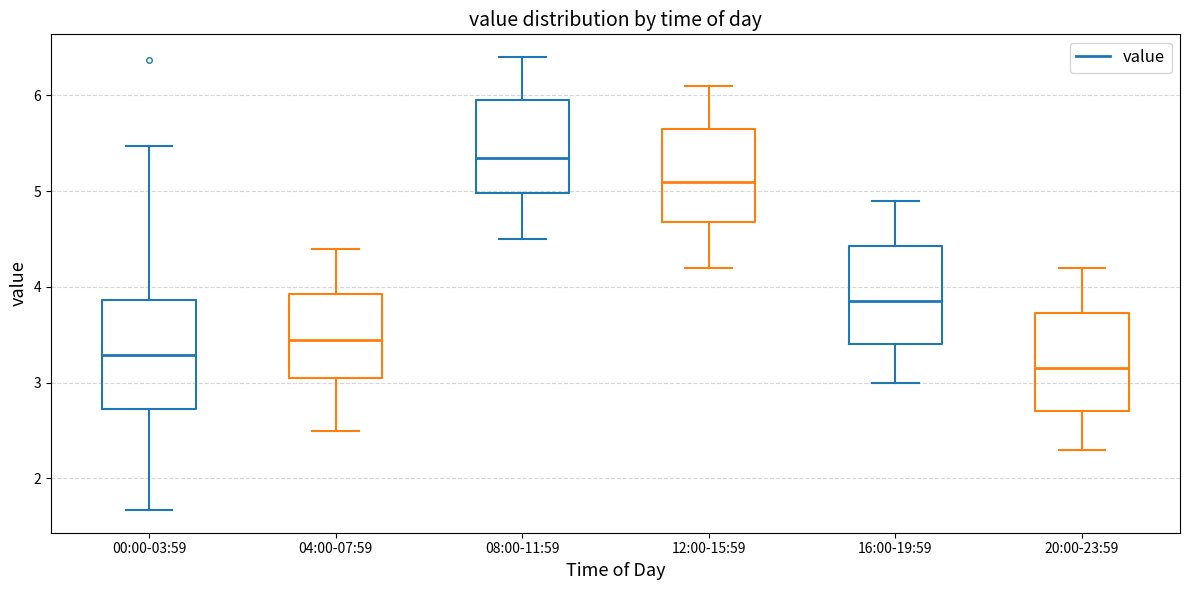

Reading left to right, read every box against the y-axis: the position of its median line, the range the box covers, and the ends of its whiskers. The values are not printed on the chart, so give them approximately, as read against the axis.

00:00-03:59: median 3.3, box 2.7 to 3.9, whiskers 1.7 to 5.5
04:00-07:59: median 3.5, box 3.1 to 3.9, whiskers 2.5 to 4.4
08:00-11:59: median 5.4, box 5.0 to 6.0, whiskers 4.5 to 6.4
12:00-15:59: median 5.1, box 4.7 to 5.7, whiskers 4.2 to 6.1
16:00-19:59: median 3.9, box 3.4 to 4.4, whiskers 3.0 to 4.9
20:00-23:59: median 3.2, box 2.7 to 3.7, whiskers 2.3 to 4.2